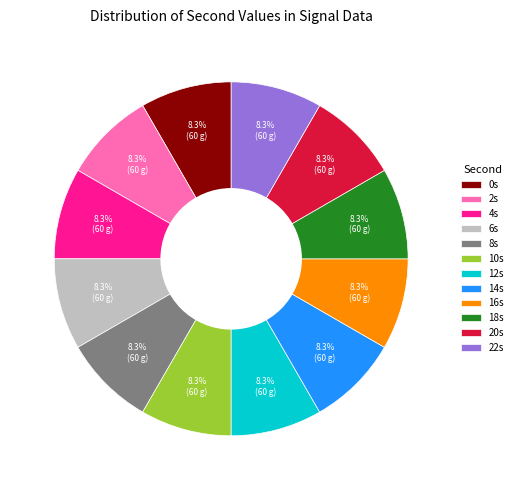

Is 12s the majority of the pie?

No